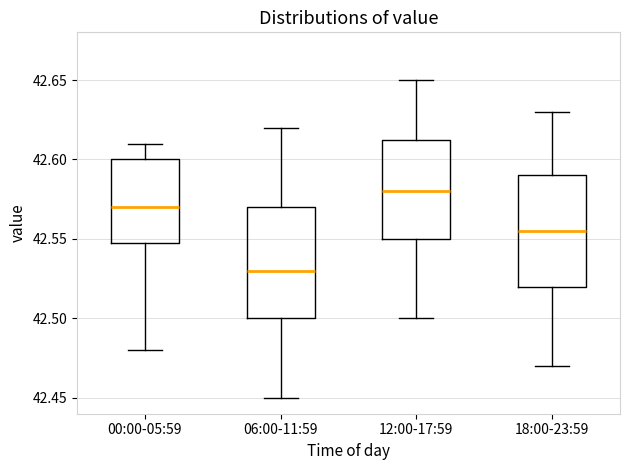

Which box has the lowest median line?

06:00-11:59